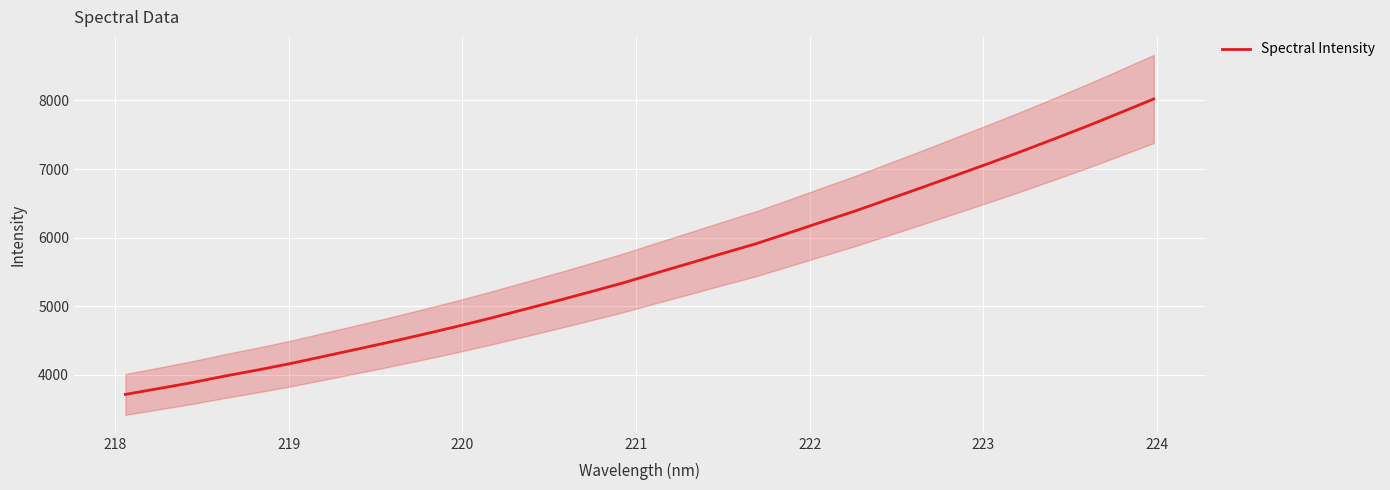

What is the maximum value for Spectral Intensity?

8020.4